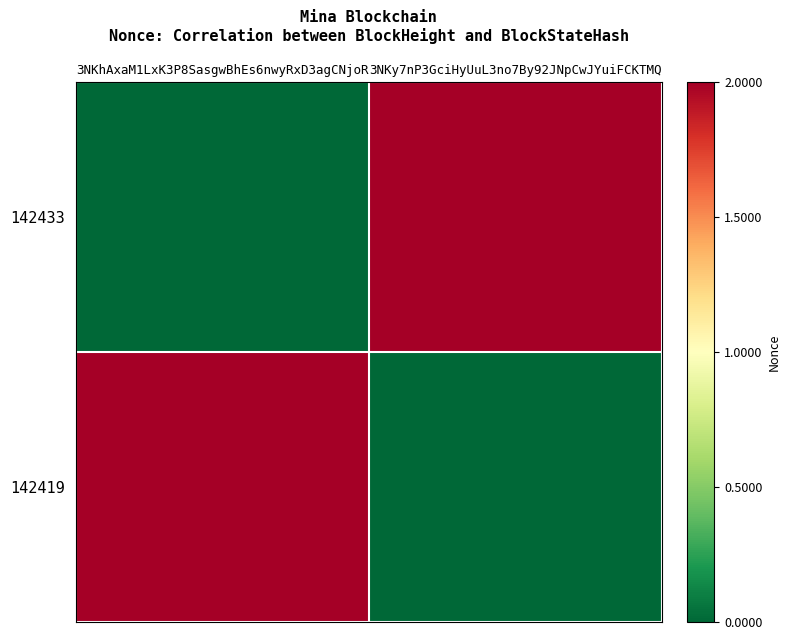

How many distinct data groups are displayed?

2